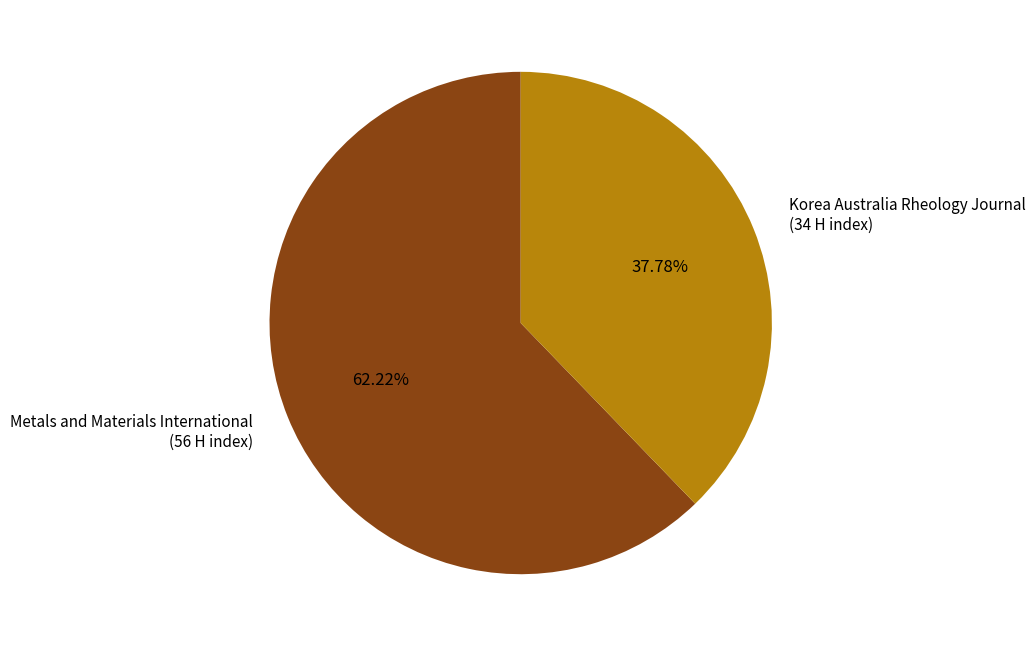

Which category has the biggest portion of the pie?

Metals and Materials International